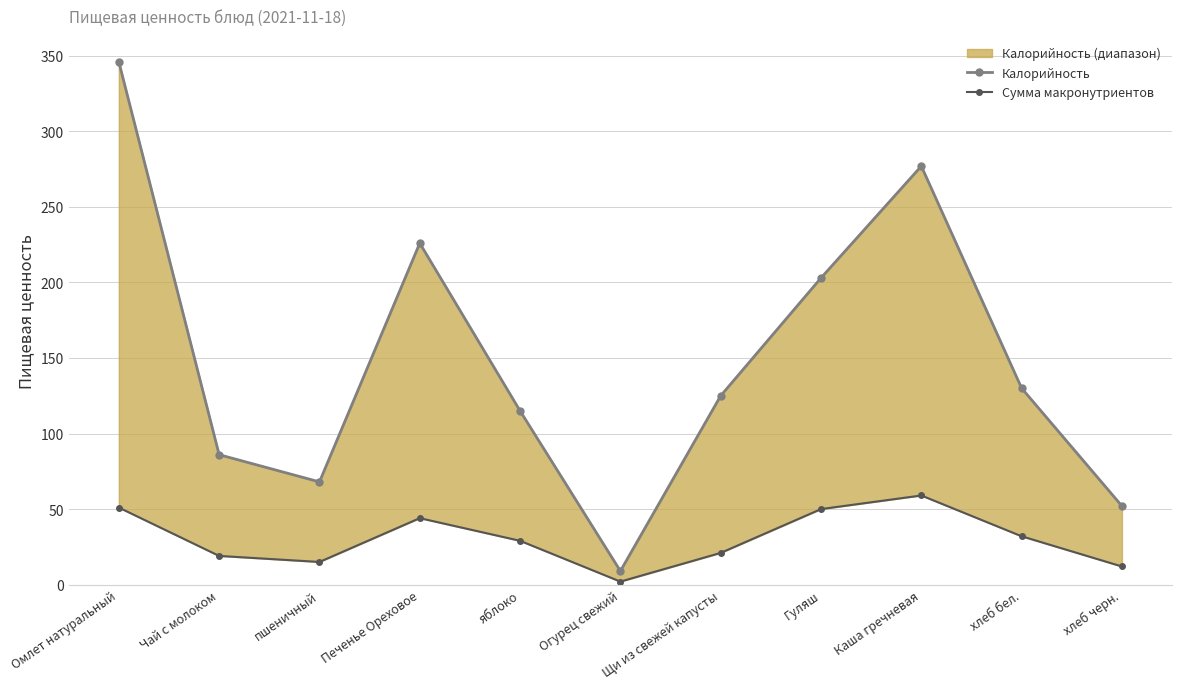

Which series has the largest range (max minus min)?

Калорийность